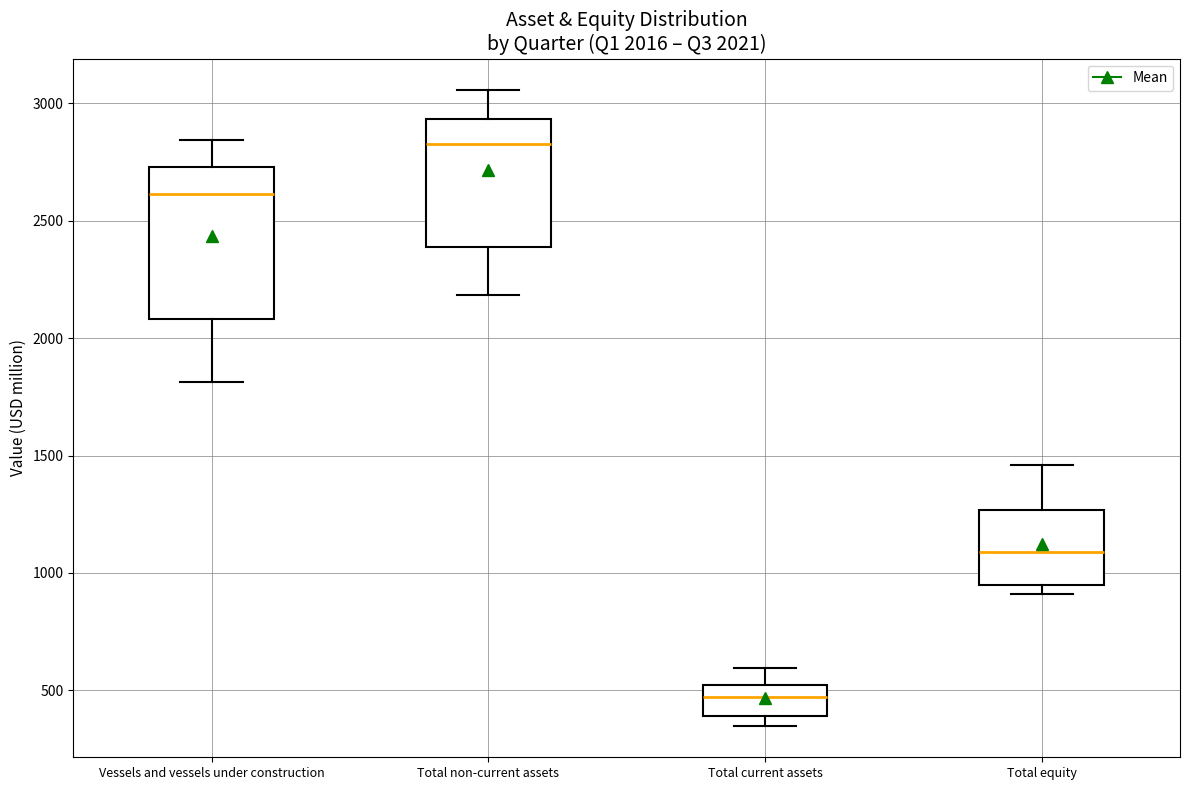

Which box's median line is the lowest?

Total current assets